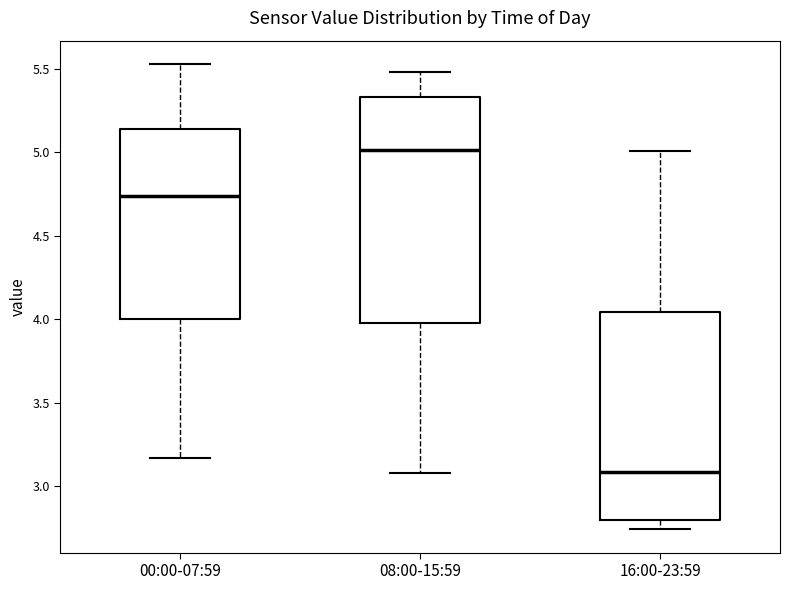

Reading left to right, read every box against the y-axis: the position of its median line, the range the box covers, and the ends of its whiskers. The values are not printed on the chart, so give them approximately, as read against the axis.

00:00-07:59: median 4.75, box 4.00 to 5.15, whiskers 3.15 to 5.55
08:00-15:59: median 5.00, box 4.00 to 5.35, whiskers 3.10 to 5.50
16:00-23:59: median 3.10, box 2.80 to 4.05, whiskers 2.75 to 5.00